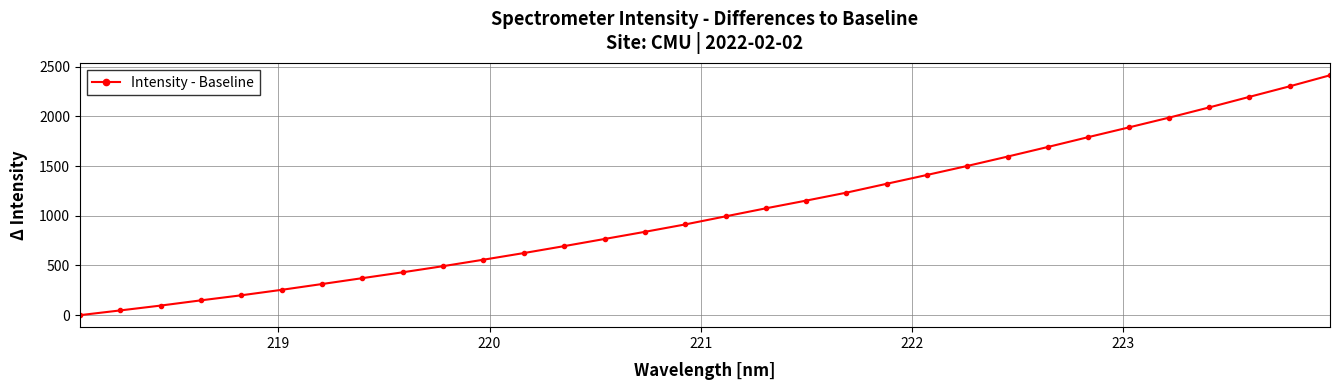

What is the maximum value shown in the chart?

2414.0